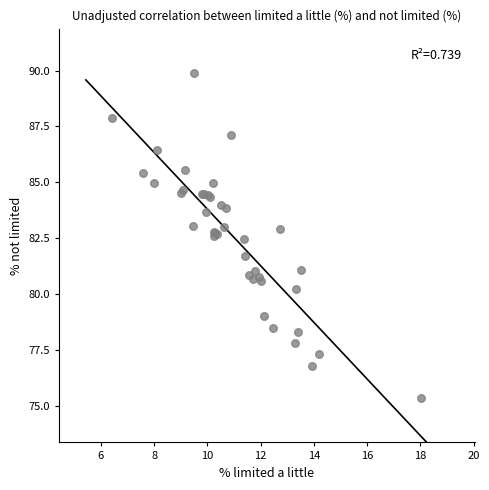

What Y value in the scatter plot is closest to 82?

81.7